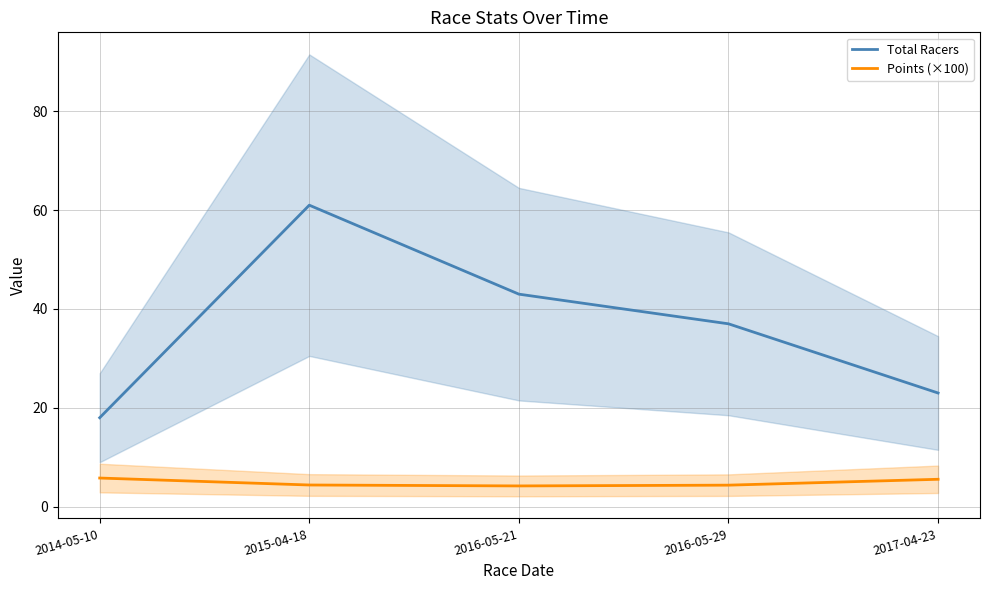

What are all the series names shown in the legend?

Total Racers, Points (×100)